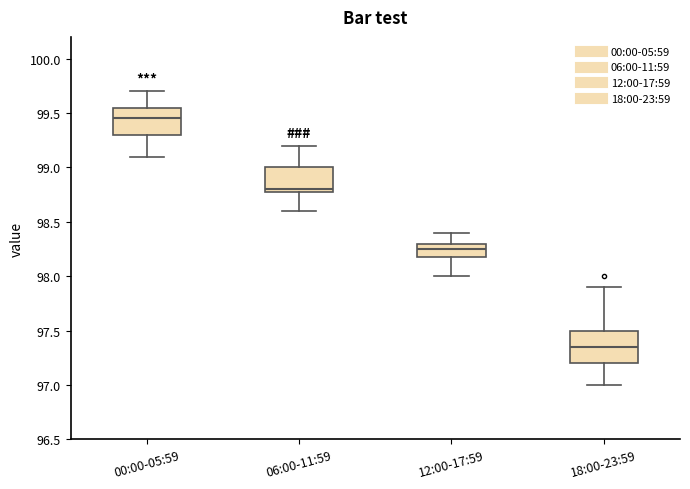

Reading left to right, transcribe this box plot: for each box, give where its median line is, the range the box spans, and where its two whiskers end, as read against the y-axis. The values are not printed on the chart, so give them approximately, as read against the axis.

00:00-05:59: median 99.45, box 99.30 to 99.55, whiskers 99.10 to 99.70
06:00-11:59: median 98.80 (just above the box's lower edge), box 98.80 to 99.00, whiskers 98.60 to 99.20
12:00-17:59: median 98.25, box 98.20 to 98.30, whiskers 98.00 to 98.40
18:00-23:59: median 97.35, box 97.20 to 97.50, whiskers 97.00 to 97.90